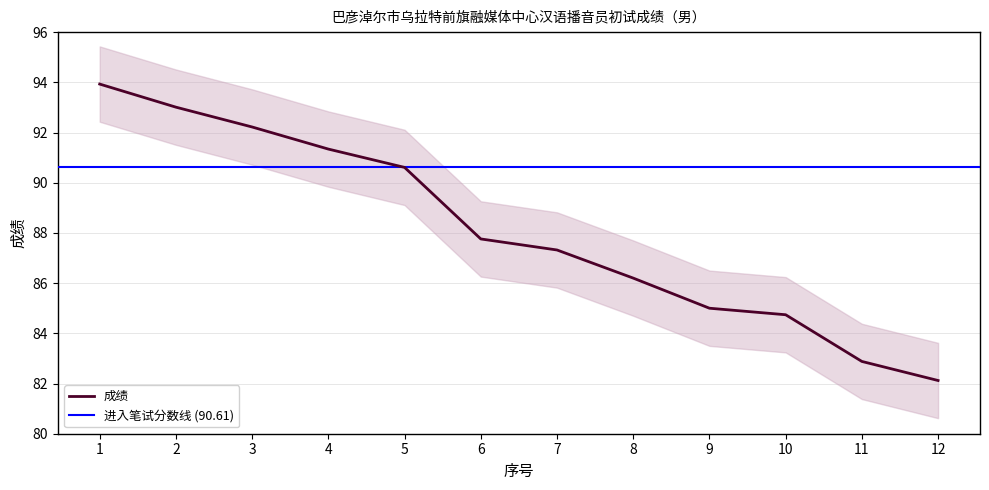

The chart shows a value of 85.0 at 9. True or false?

True